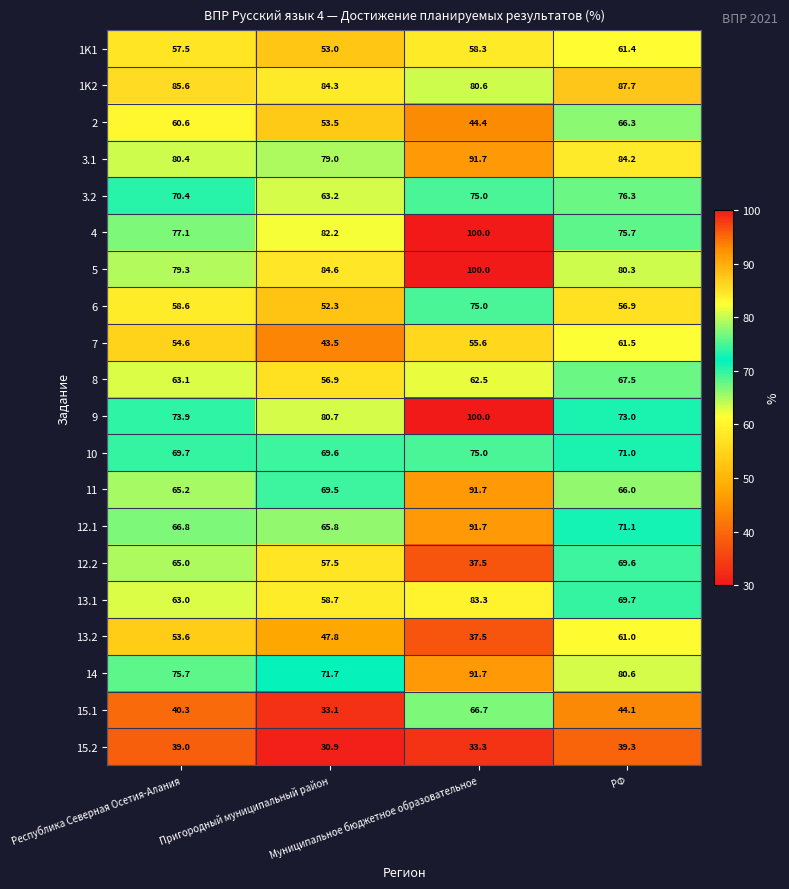

At Республика Северная Осетия-Алания, list the series in order from largest to smallest.

1K2, 3.1, 5, 4, 14, 9, 3.2, 10, 12.1, 11, 12.2, 8, 13.1, 2, 6, 1K1, 7, 13.2, 15.1, 15.2